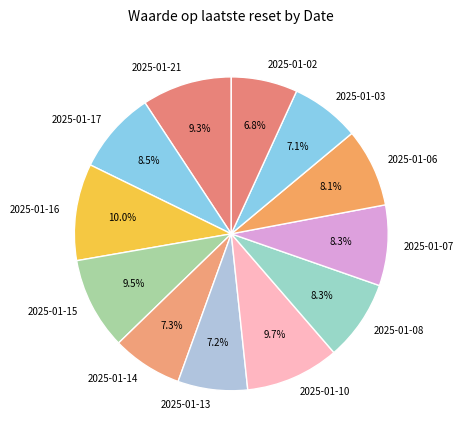

Does any single category account for the majority?

No